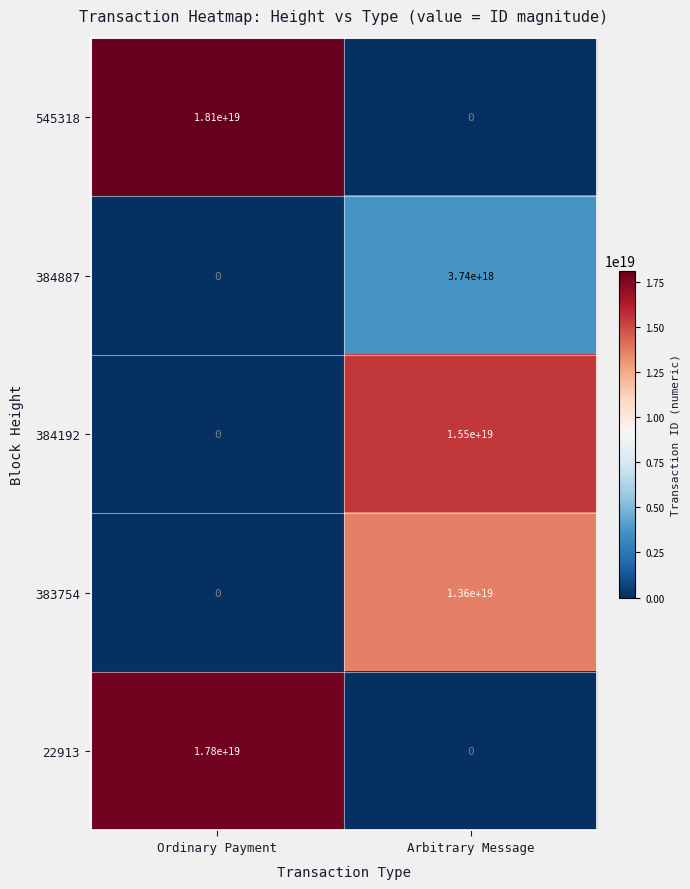

Which series has the largest range (max minus min)?

545318